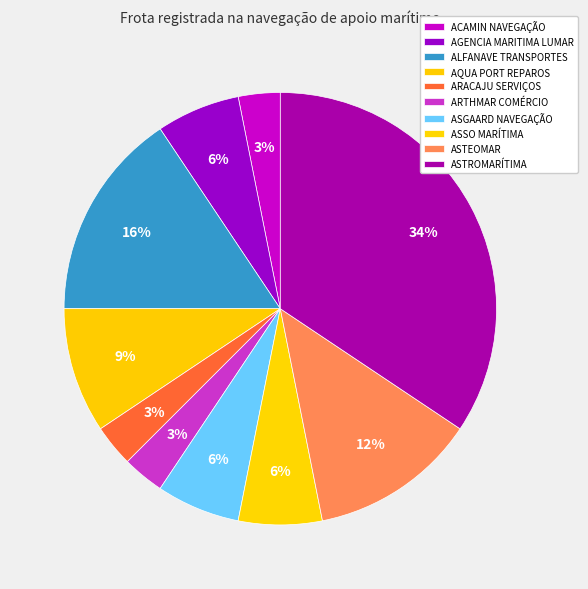

Is there a majority slice in this chart?

No